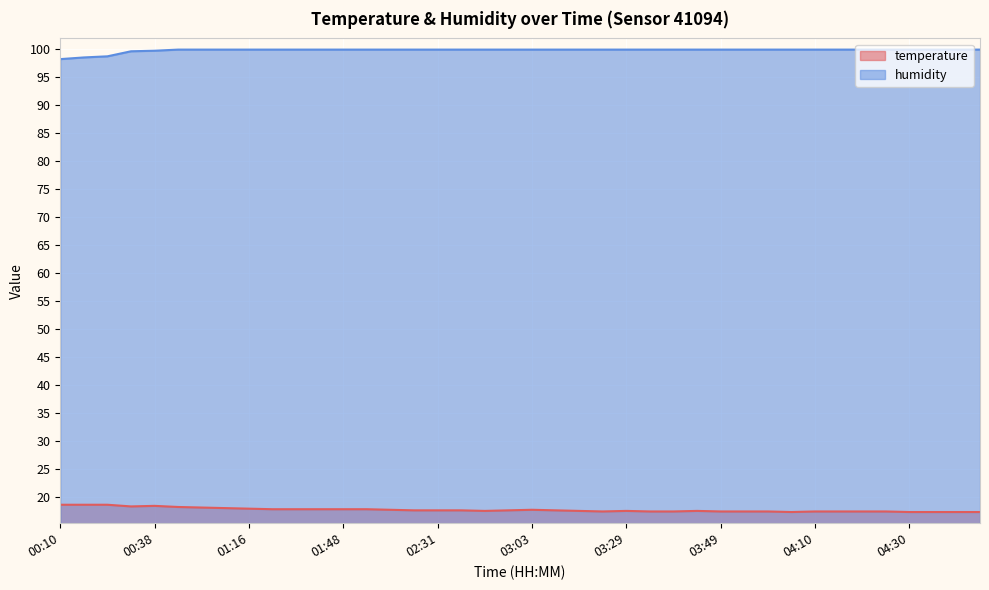

Between 00:32 and 04:35, which series saw the biggest shift?

temperature